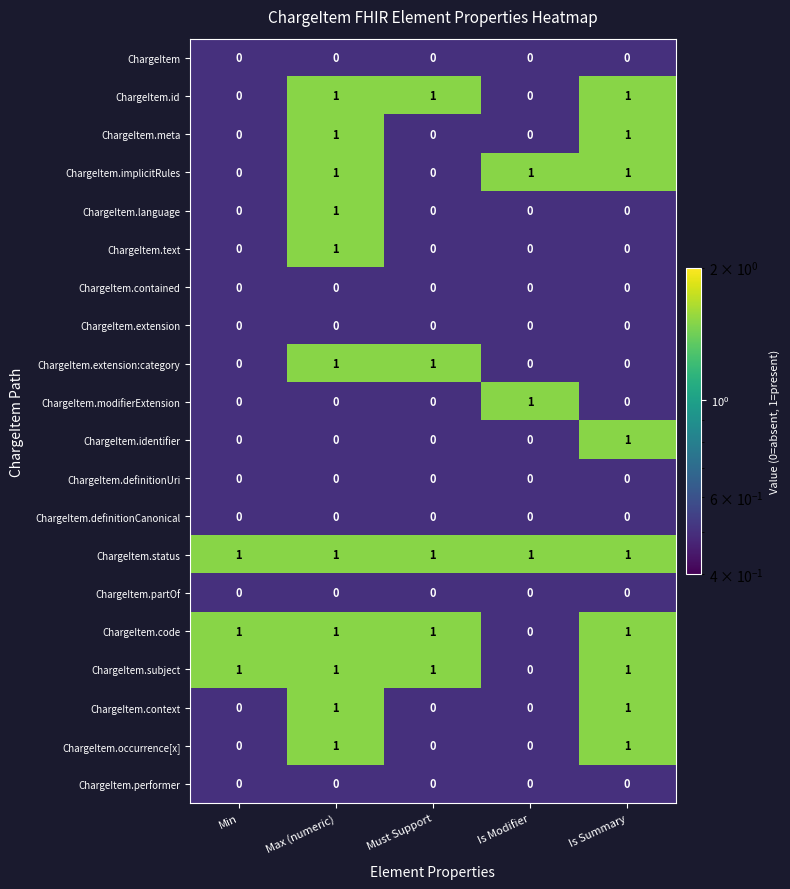

At how many categories does at least one series exceed 0?

5